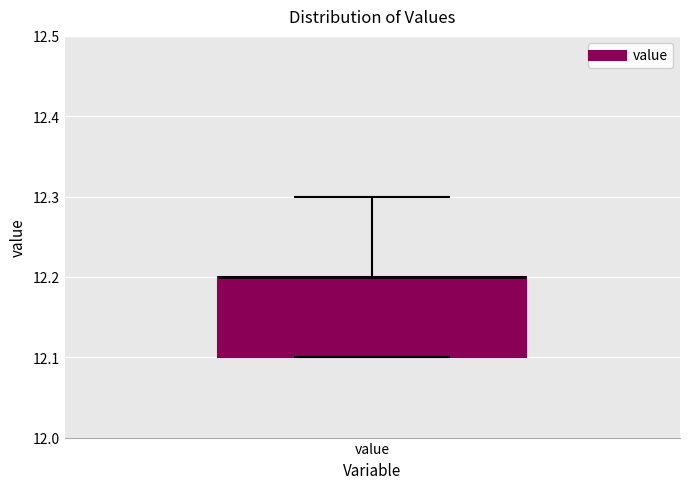

Where is the upper edge of the box for value on the y-axis? The values are not printed on the chart, so give them approximately, as read against the axis.

12.2